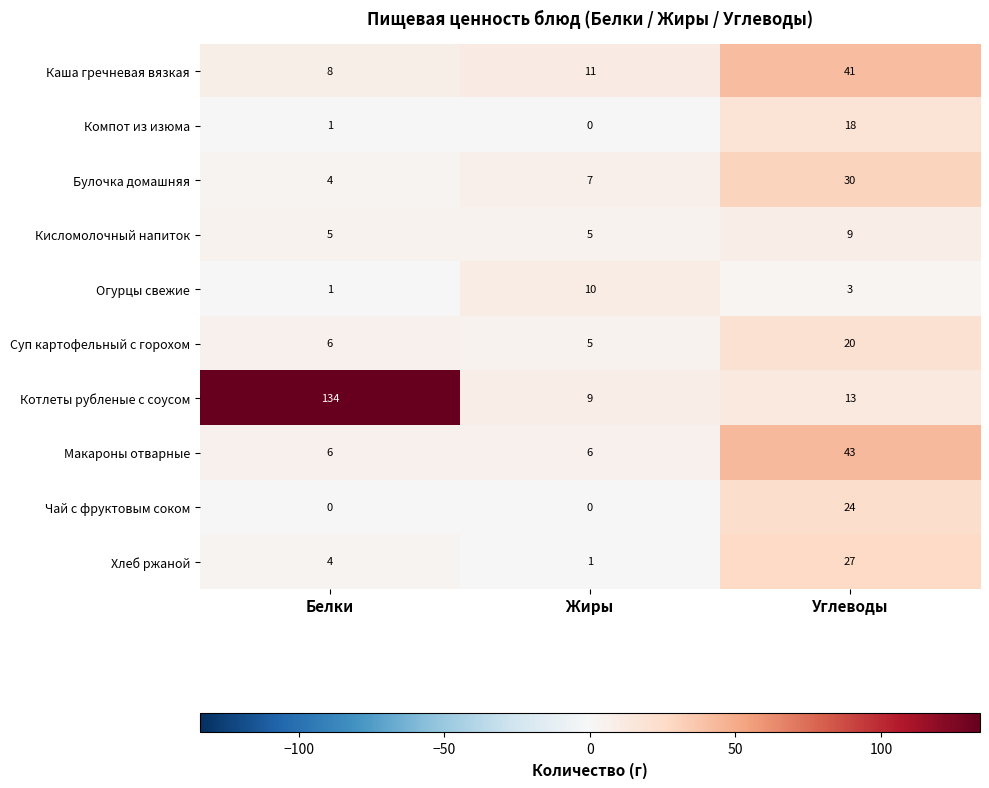

True or false: Каша гречневая вязкая has a value of 41 at Углеводы.

True